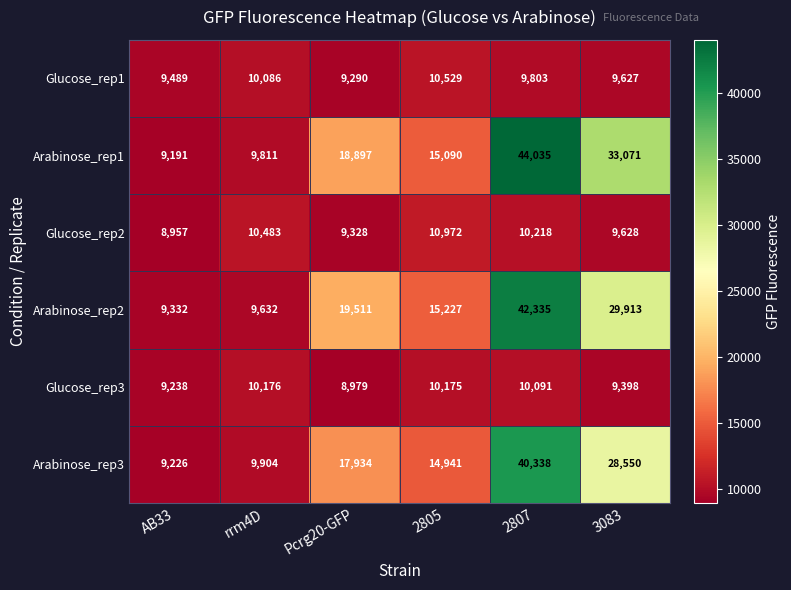

What is the spread (max minus min) of values at 2805?

5052